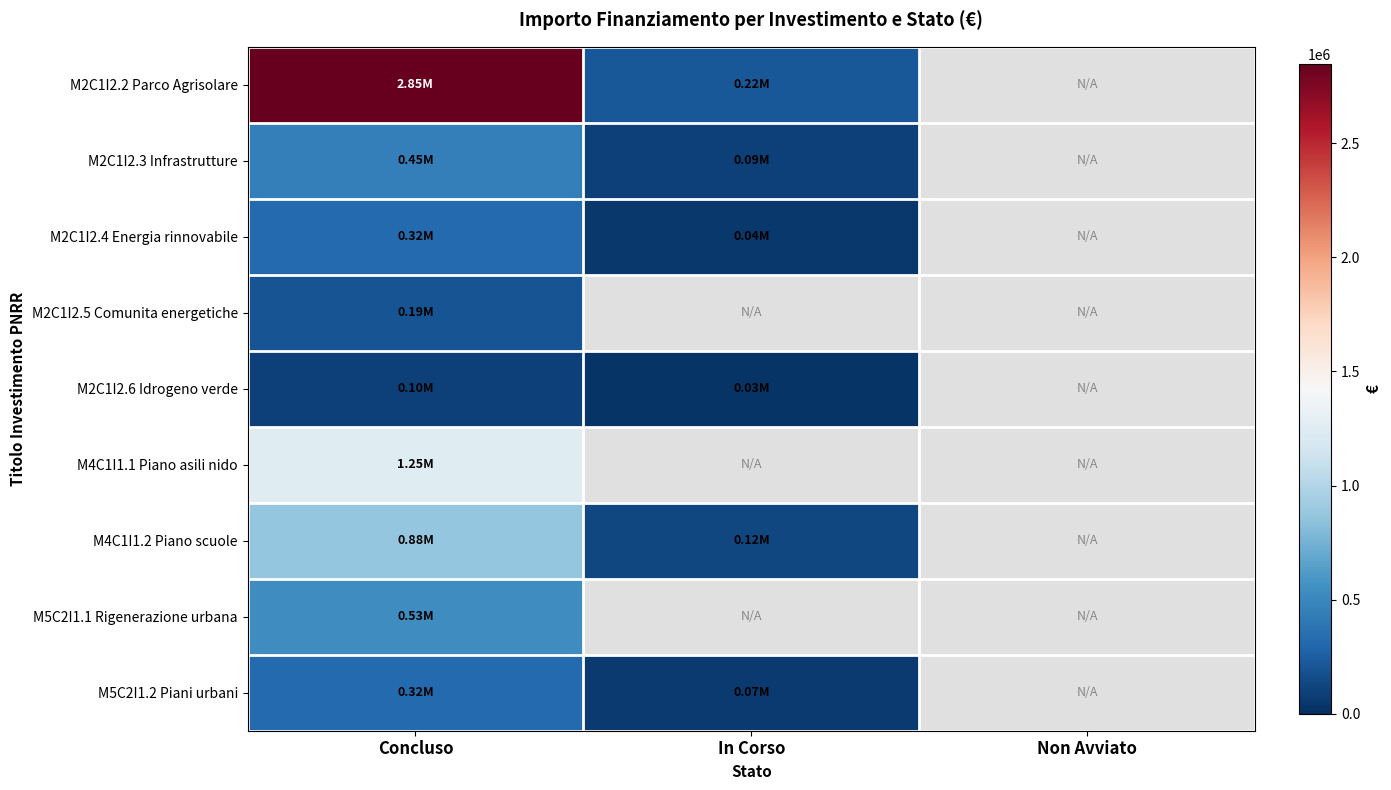

Which series has the widest spread of values?

M2C1I2.2 Parco Agrisolare